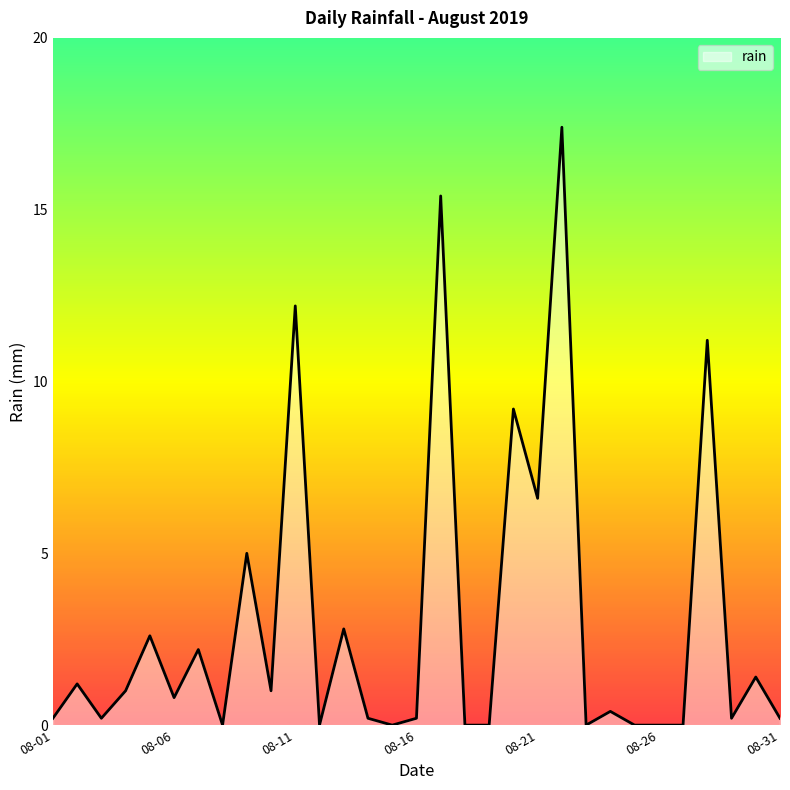

What is the difference between the maximum and minimum values?

17.4